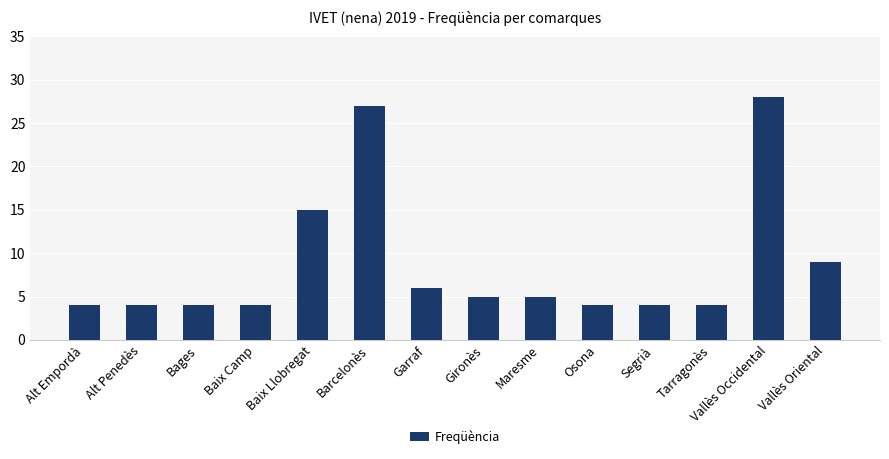

Reading left to right, transcribe all the data shown in this chart.

Alt Empordà=4	Alt Penedès=4	Bages=4	Baix Camp=4	Baix Llobregat=15	Barcelonès=27	Garraf=6	Gironès=5	Maresme=5	Osona=4	Segrià=4	Tarragonès=4	Vallès Occidental=28	Vallès Oriental=9